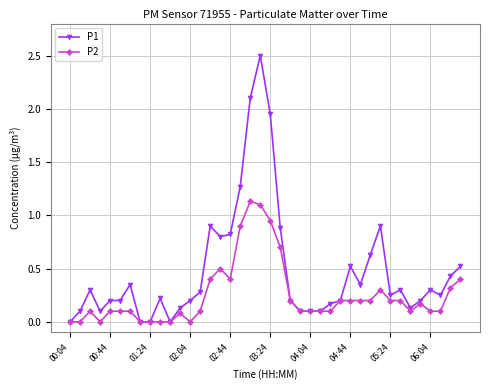

List the series in order of their peak value, lowest first.

P2, P1